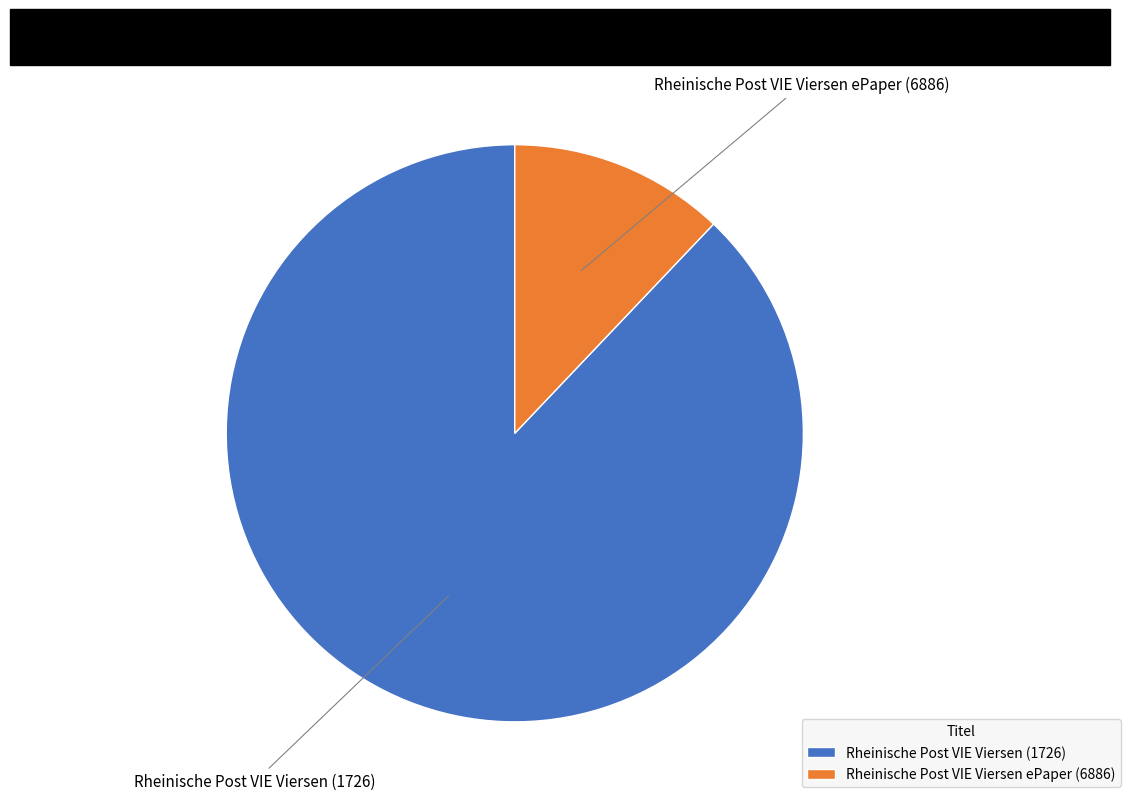

Does Rheinische Post VIE Viersen ePaper (6886) account for over 50% of the chart?

No